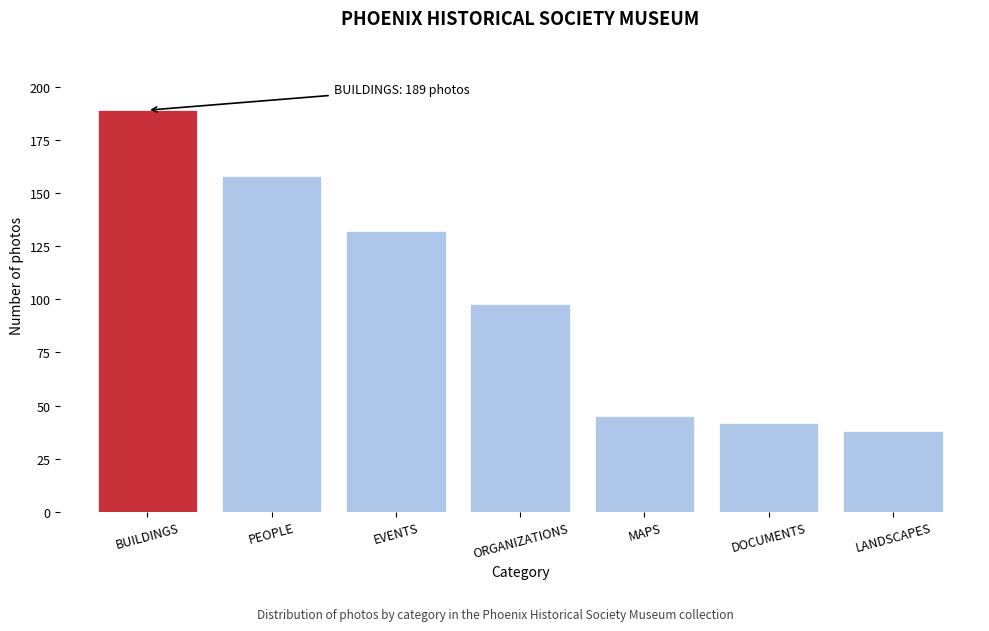

Reading left to right, what are all the values shown in this chart?

189	158	132	98	45	42	38